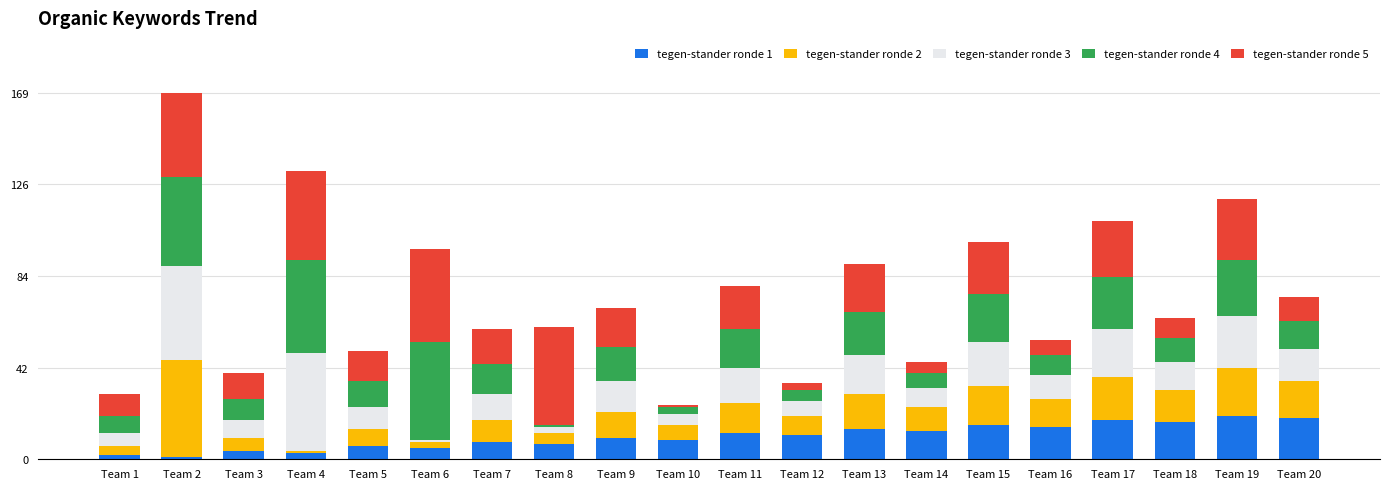

At which category is the sum across all series the highest?

Team 2